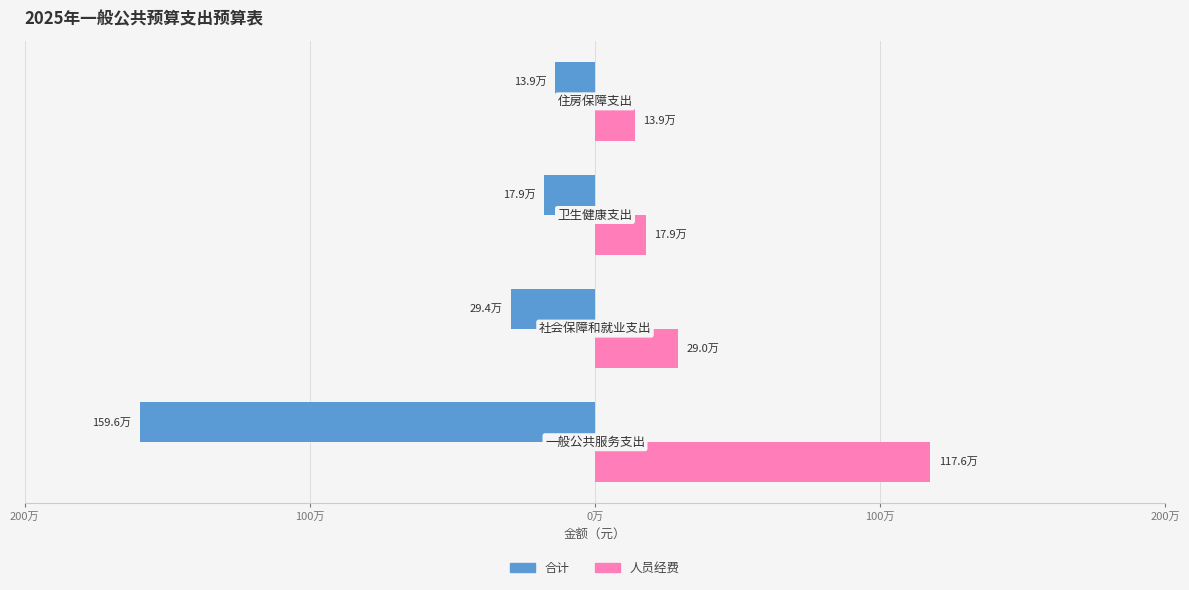

What is the minimum value for 人员经费?

138706.1